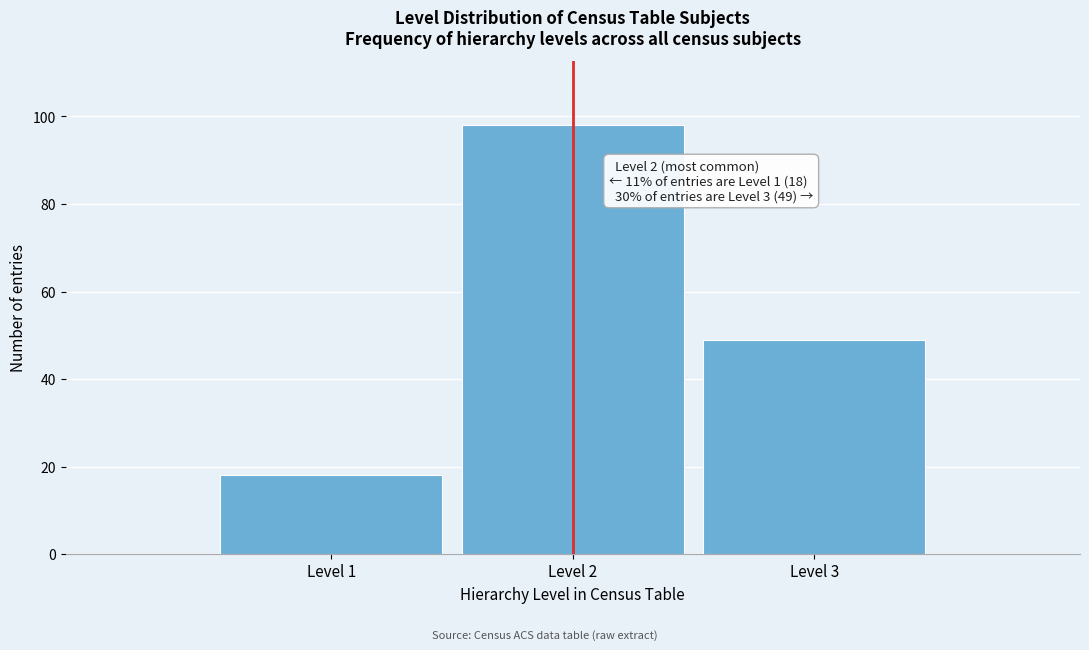

Reading left to right, extract all data points from this chart.

Level 1=18	Level 2=98	Level 3=49